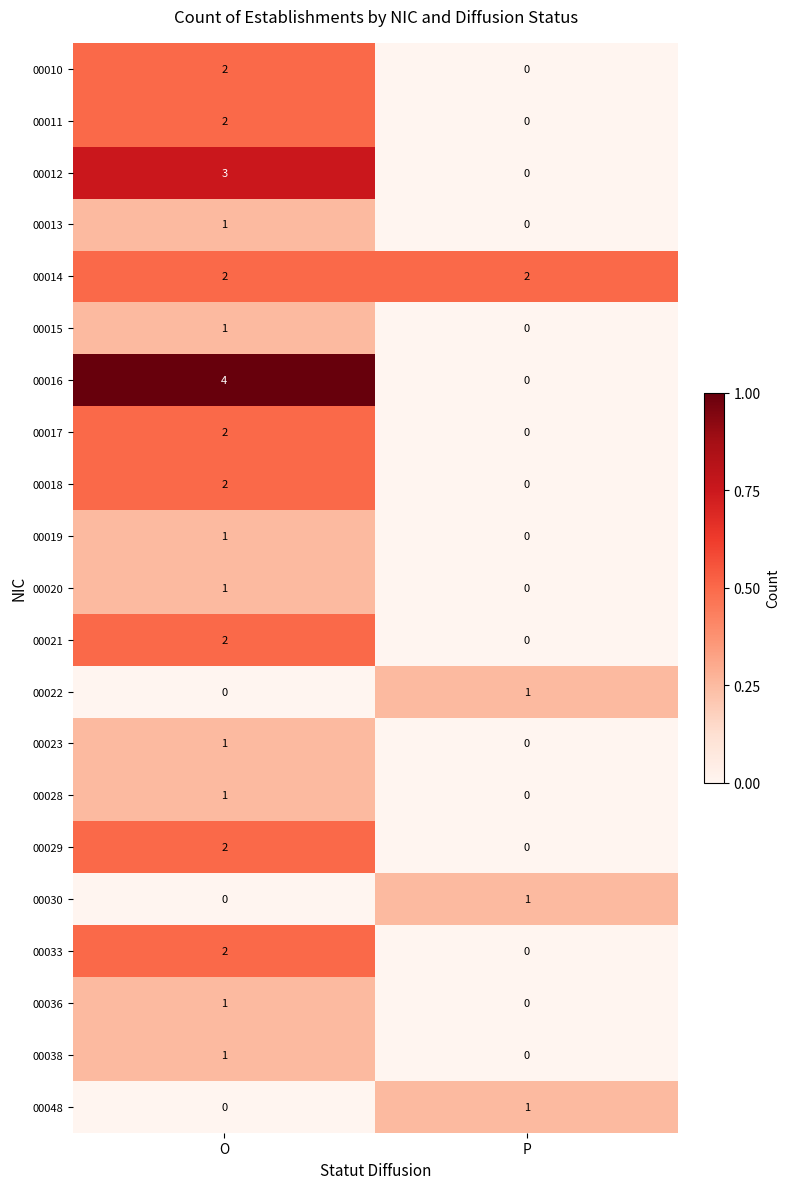

At which category is the sum across all series the highest?

O